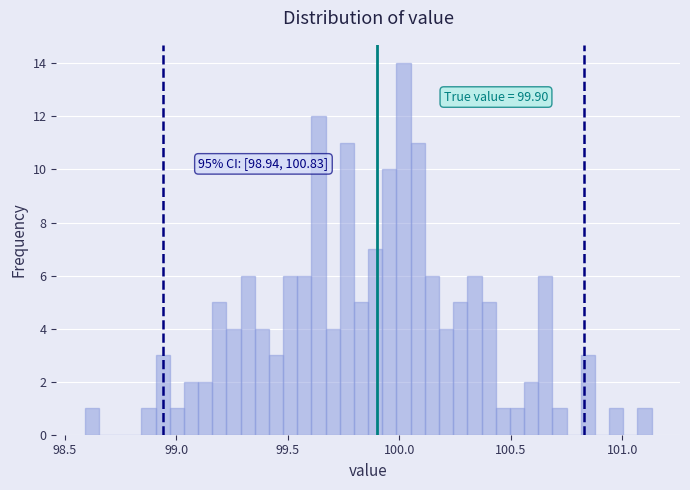

Read against the x-axis, roughly where is the centre of the tallest bar?

100.00